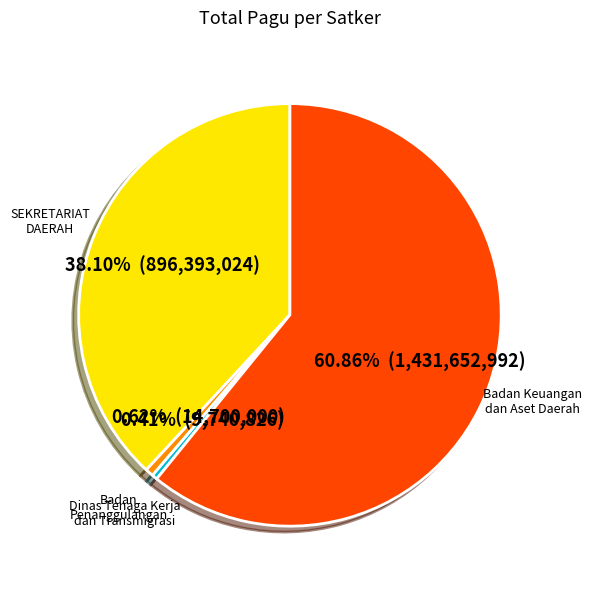

Does any single category account for the majority?

Yes